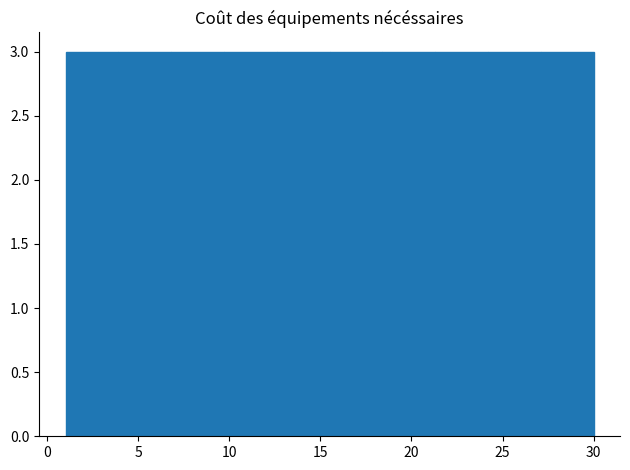

How tall is the bar that spans 15.5 to 18.4 on the x-axis? Neither the bar edges nor the heights are printed on the chart, so give them approximately, as read against the axes.

3